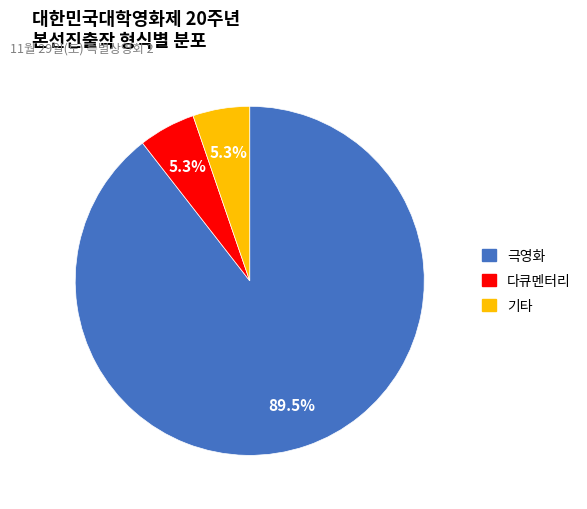

Which slice is the largest?

극영화